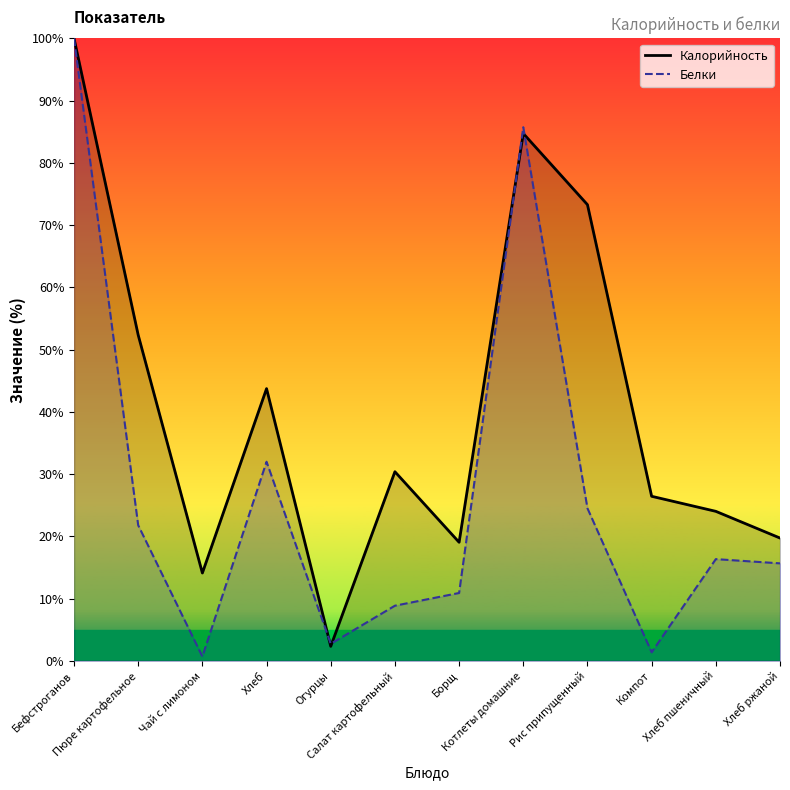

How many times do Белки and Калорийность cross each other?

4